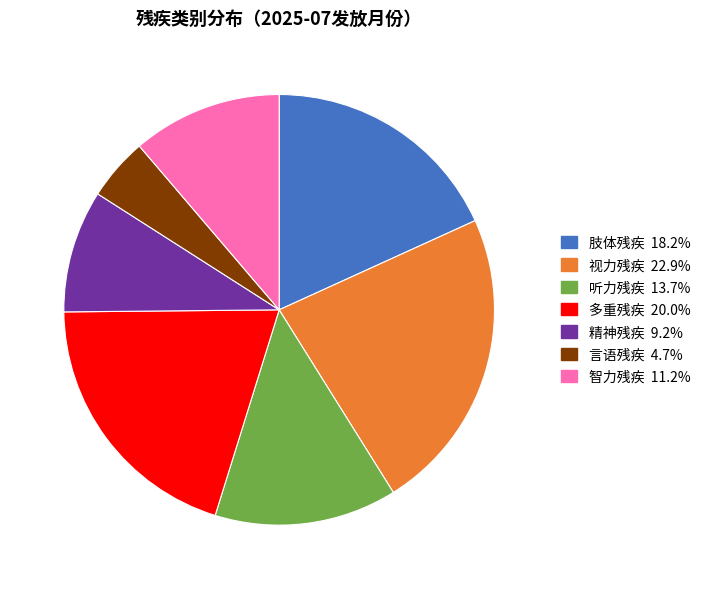

Between 精神残疾 and 听力残疾, which is larger?

听力残疾